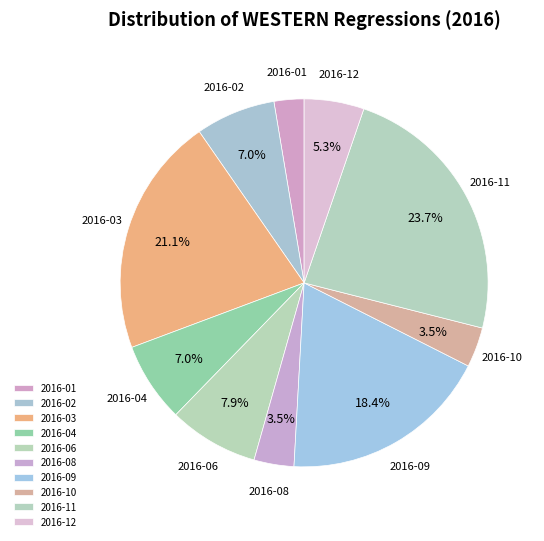

To the nearest percent, what is the difference between the largest and smallest slice percentages?

21%